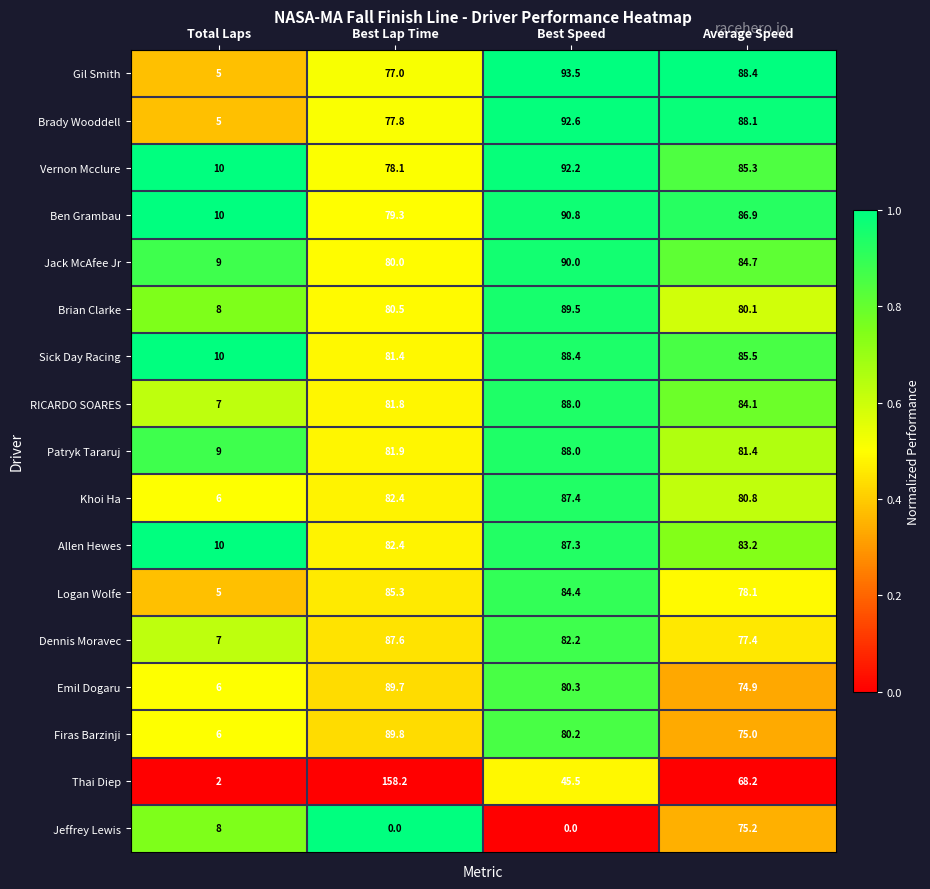

What is the difference between the Ben Grambau values at Average Speed and Best Lap Time?

7.6